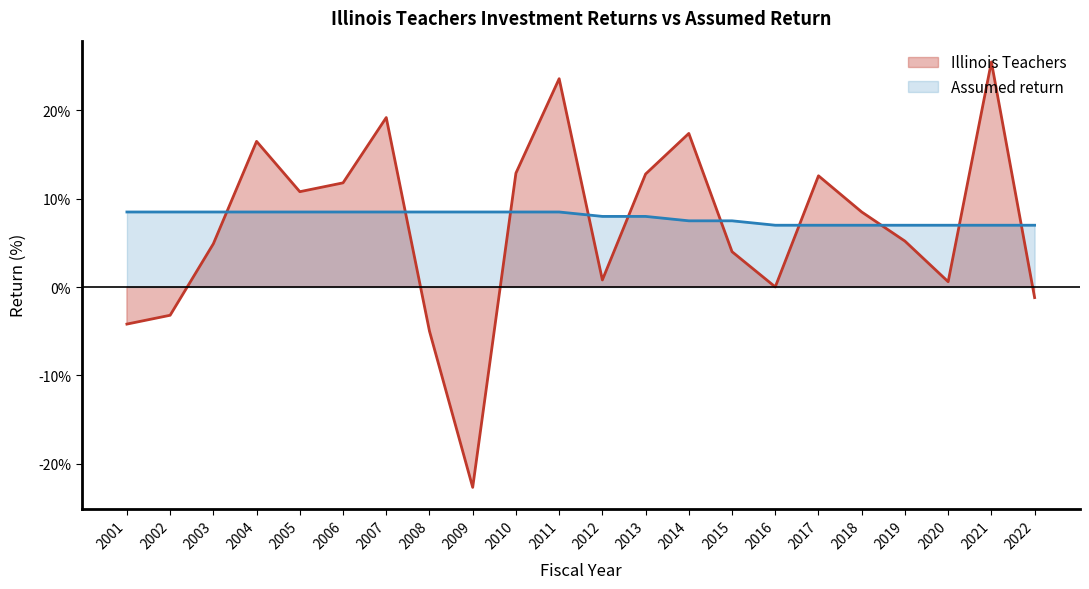

Reading right to left, extract all data points from this chart.

Illinois Teachers: -1.2	25.5	0.6	5.2	8.5	12.6	0.0	4.0	17.4	12.8	0.8	23.6	12.9	-22.7	-5.0	19.2	11.8	10.8	16.5	4.9	-3.2	-4.2
Assumed return: 7.0	7.0	7.0	7.0	7.0	7.0	7.0	7.5	7.5	8.0	8.0	8.5	8.5	8.5	8.5	8.5	8.5	8.5	8.5	8.5	8.5	8.5